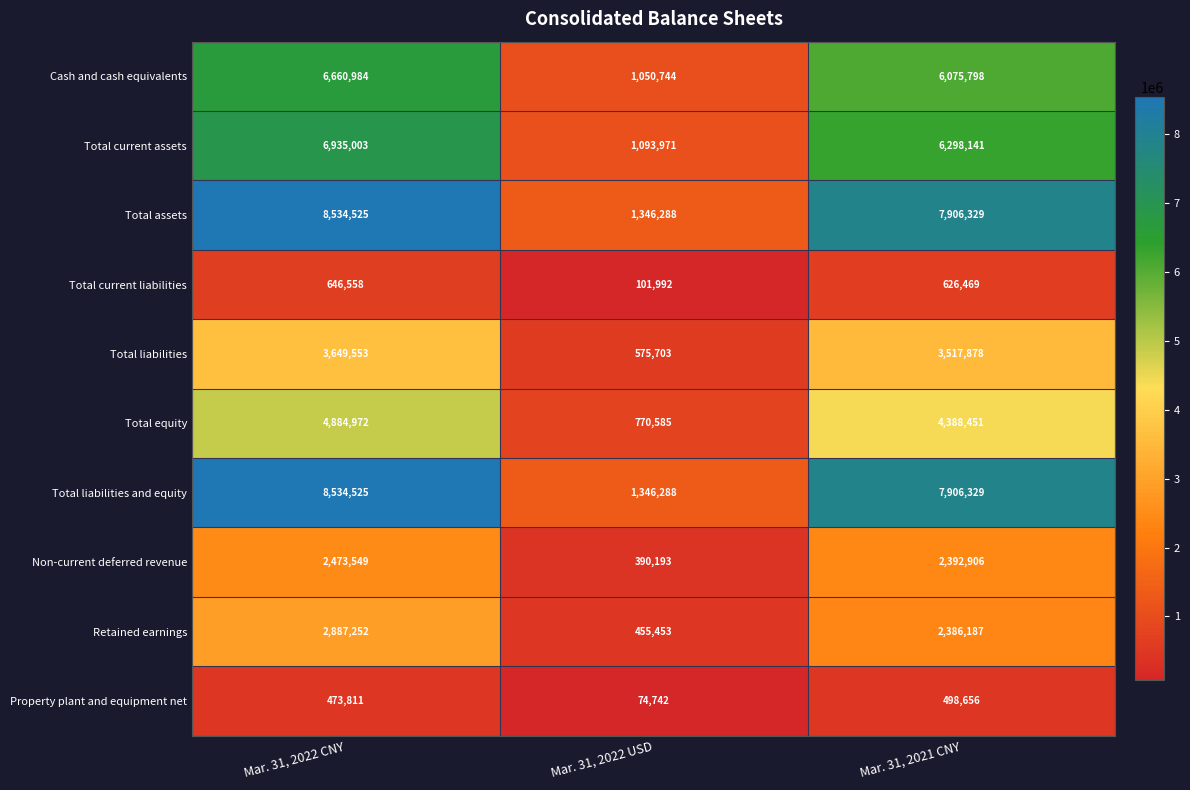

What value does the Retained earnings series have at Mar. 31, 2022 USD?

455453